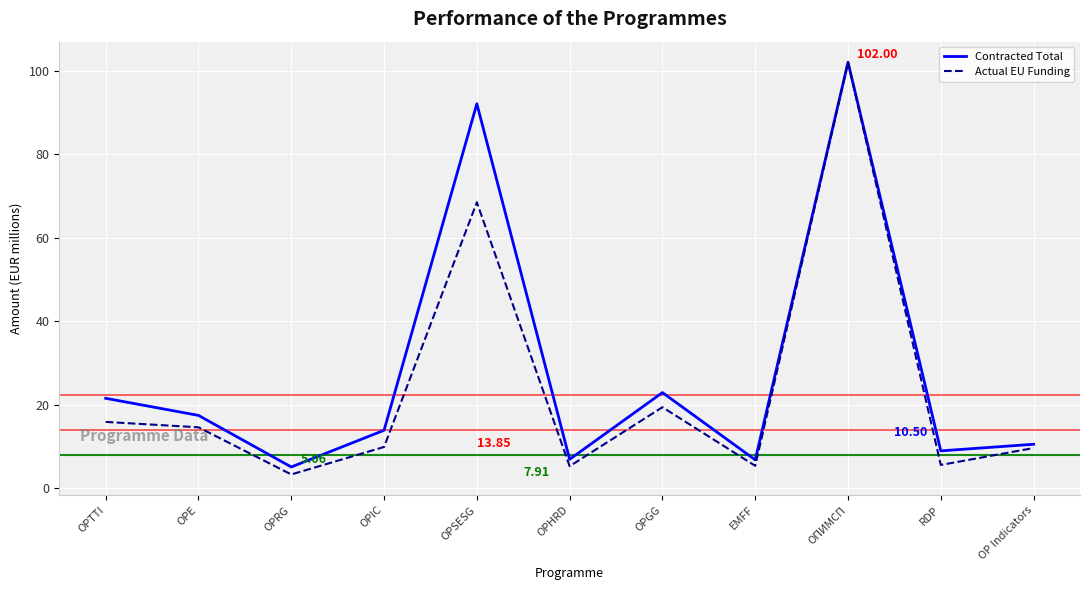

Which series has the largest total across all categories?

Contracted Total